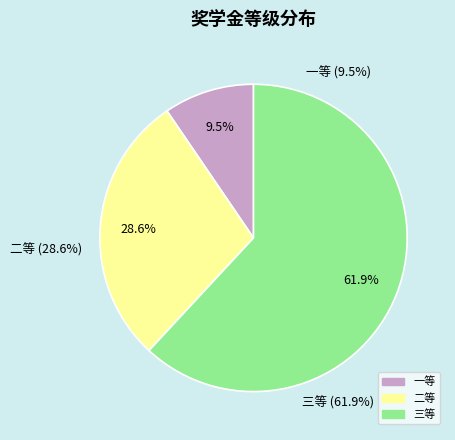

Approximately how many times larger is the value at 三等 compared to 二等?

2.2